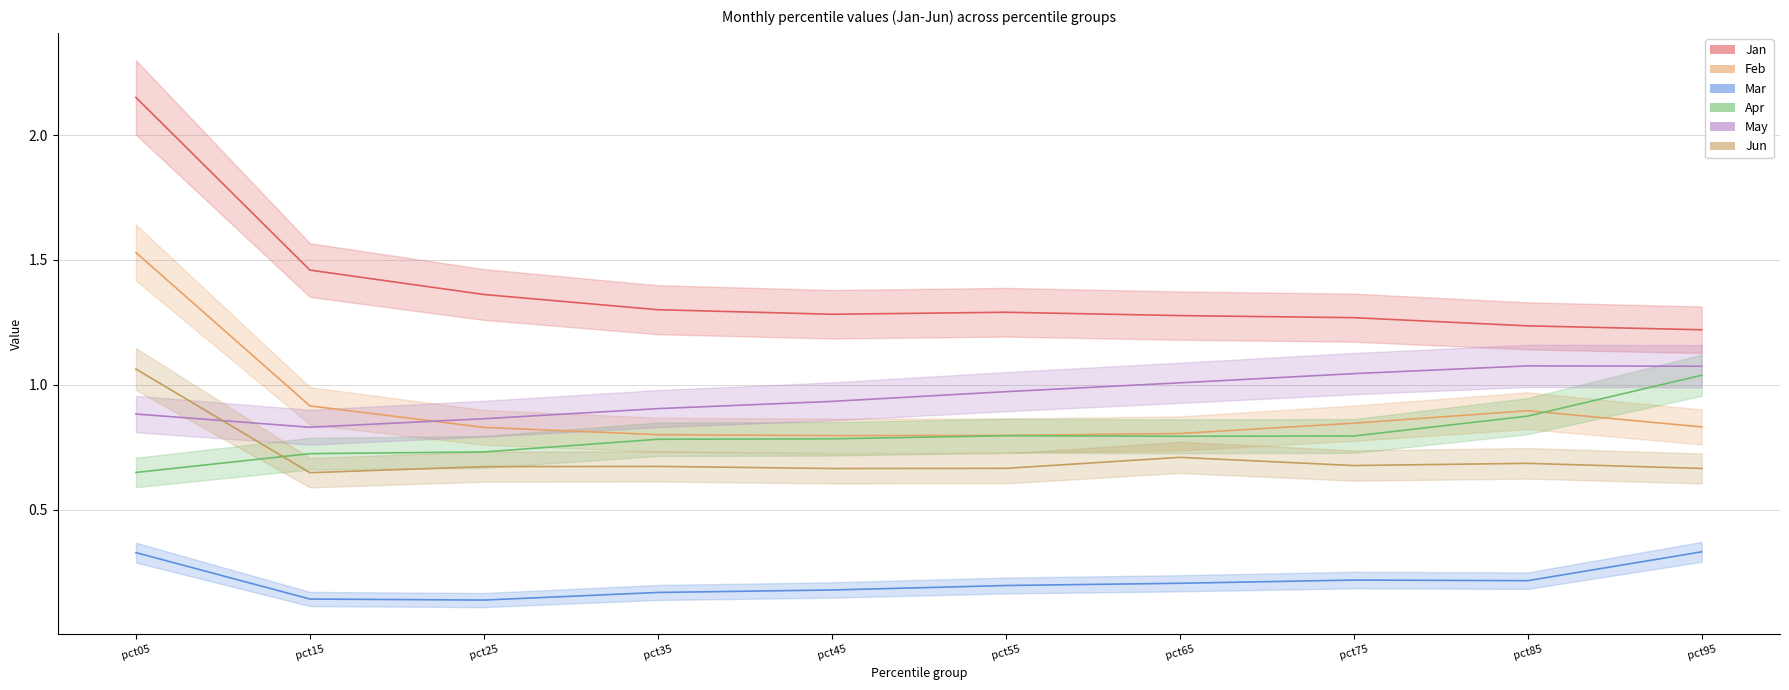

Reading right to left, what are all the values shown in this chart?

Jan: pct95=1.2	pct85=1.2	pct75=1.3	pct65=1.3	pct55=1.3	pct45=1.3	pct35=1.3	pct25=1.4	pct15=1.5	pct05=2.2
Feb: pct95=0.8	pct85=0.9	pct75=0.8	pct65=0.8	pct55=0.8	pct45=0.8	pct35=0.8	pct25=0.8	pct15=0.9	pct05=1.5
Mar: pct95=0.3	pct85=0.2	pct75=0.2	pct65=0.2	pct55=0.2	pct45=0.2	pct35=0.2	pct25=0.1	pct15=0.1	pct05=0.3
Apr: pct95=1.0	pct85=0.9	pct75=0.8	pct65=0.8	pct55=0.8	pct45=0.8	pct35=0.8	pct25=0.7	pct15=0.7	pct05=0.6
May: pct95=1.1	pct85=1.1	pct75=1.0	pct65=1.0	pct55=1.0	pct45=0.9	pct35=0.9	pct25=0.9	pct15=0.8	pct05=0.9
Jun: pct95=0.7	pct85=0.7	pct75=0.7	pct65=0.7	pct55=0.7	pct45=0.7	pct35=0.7	pct25=0.7	pct15=0.6	pct05=1.1